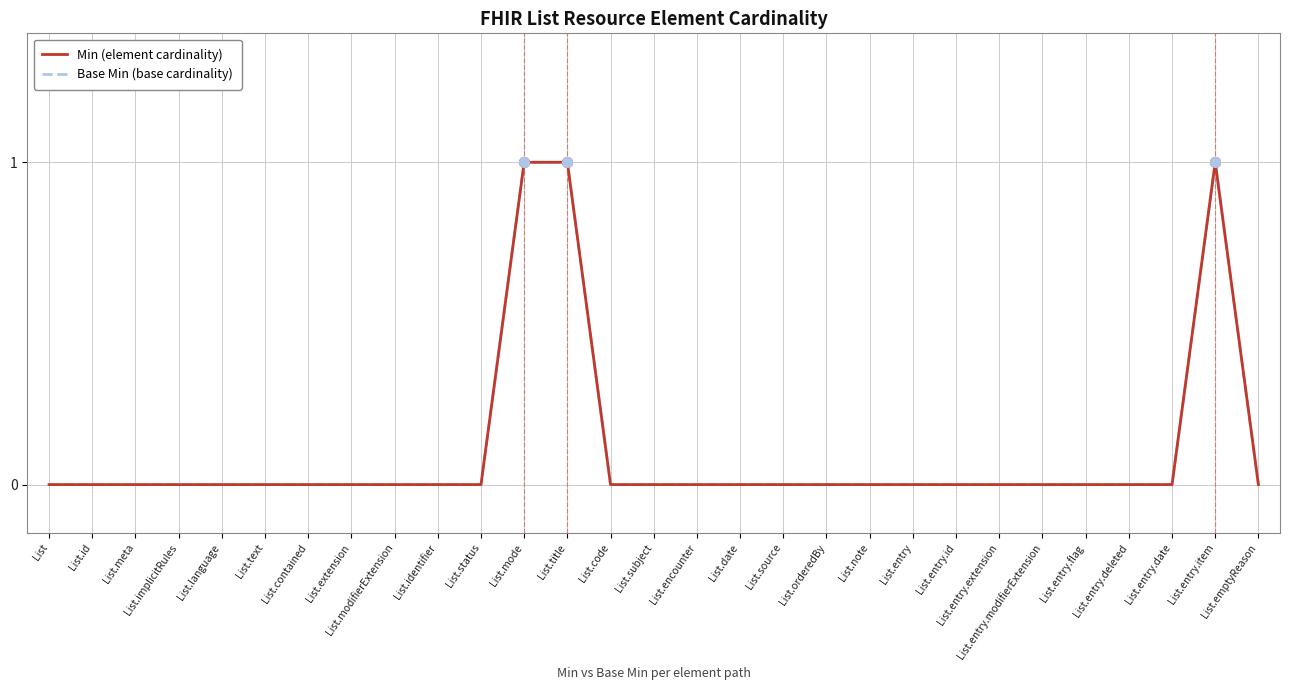

Between List.id and List.source, which is larger?

List.id